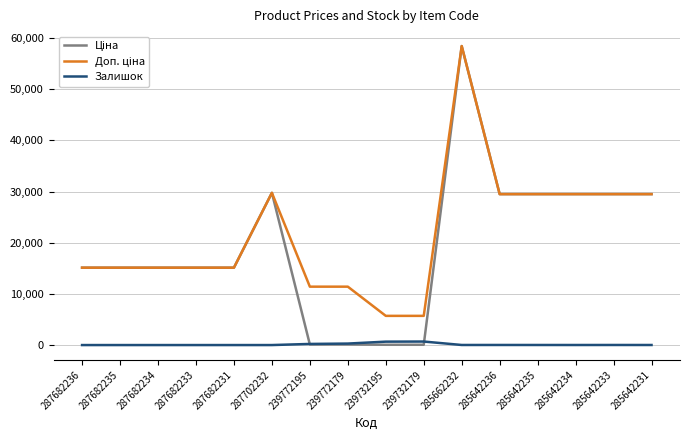

What is the sum of all Залишок values?

1937.0